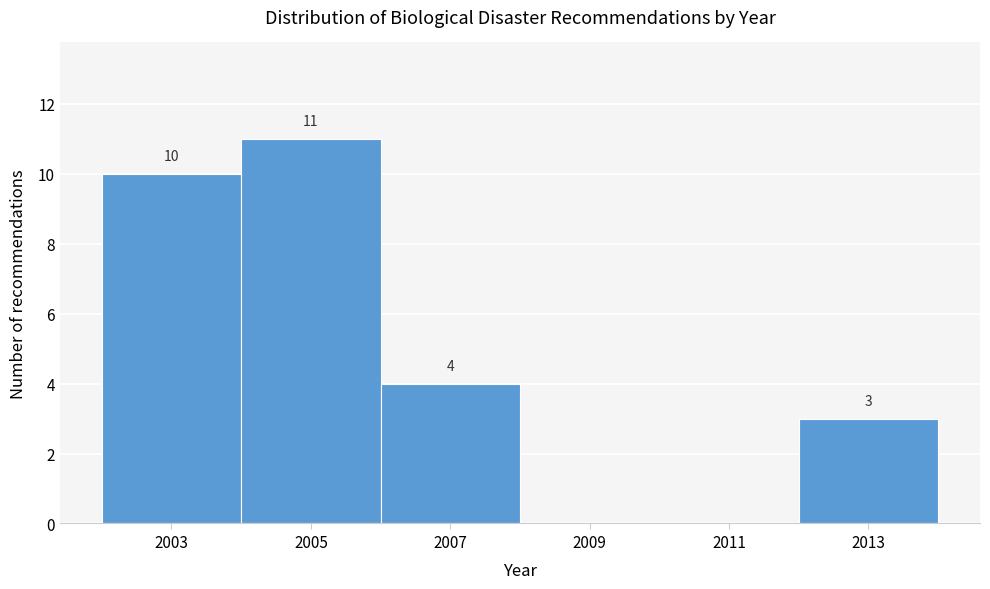

Reading right to left, transcribe all the data shown in this chart.

2013=3	2011=0	2009=0	2007=4	2005=11	2003=10